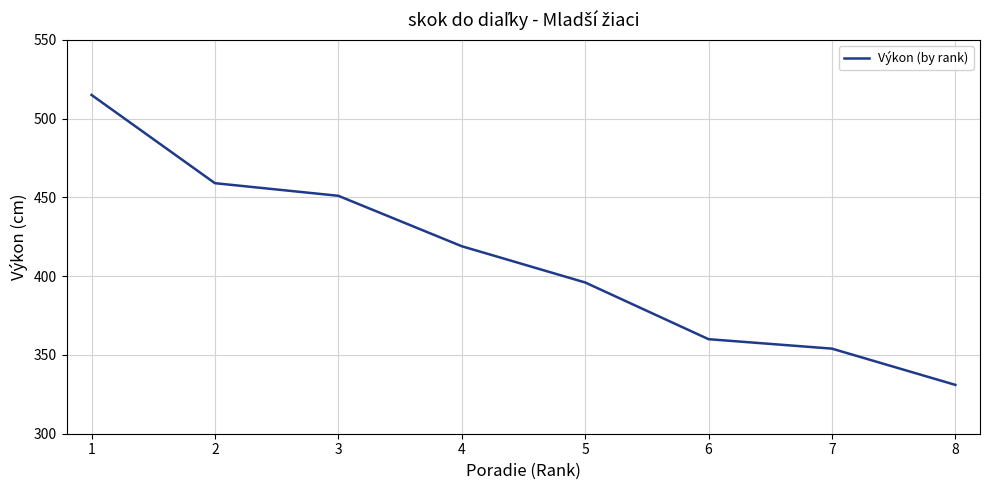

What is the minimum value shown in the chart?

331